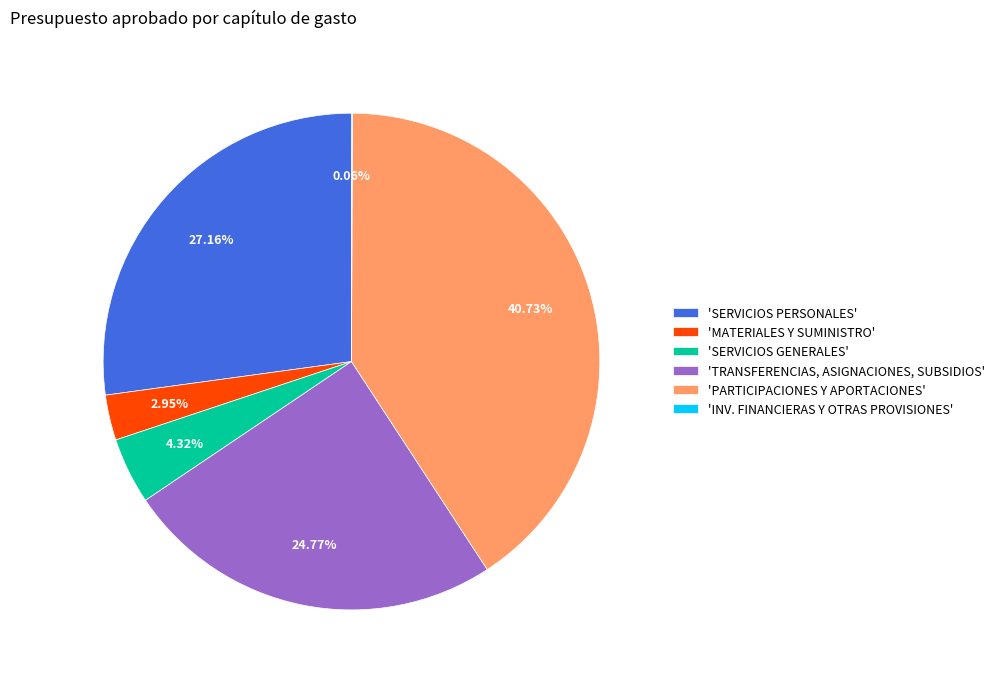

Do 'PARTICIPACIONES Y APORTACIONES' and 'MATERIALES Y SUMINISTRO' together represent more than half of the pie?

No